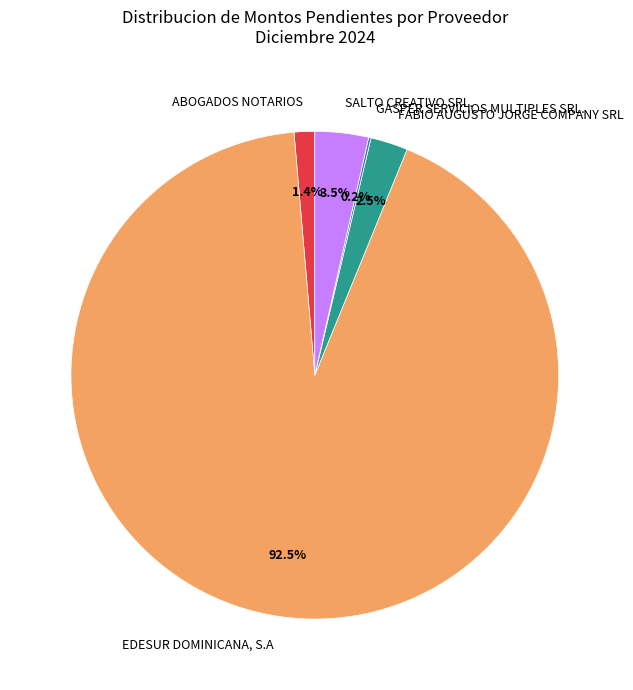

Which slice is the largest?

EDESUR DOMINICANA, S.A